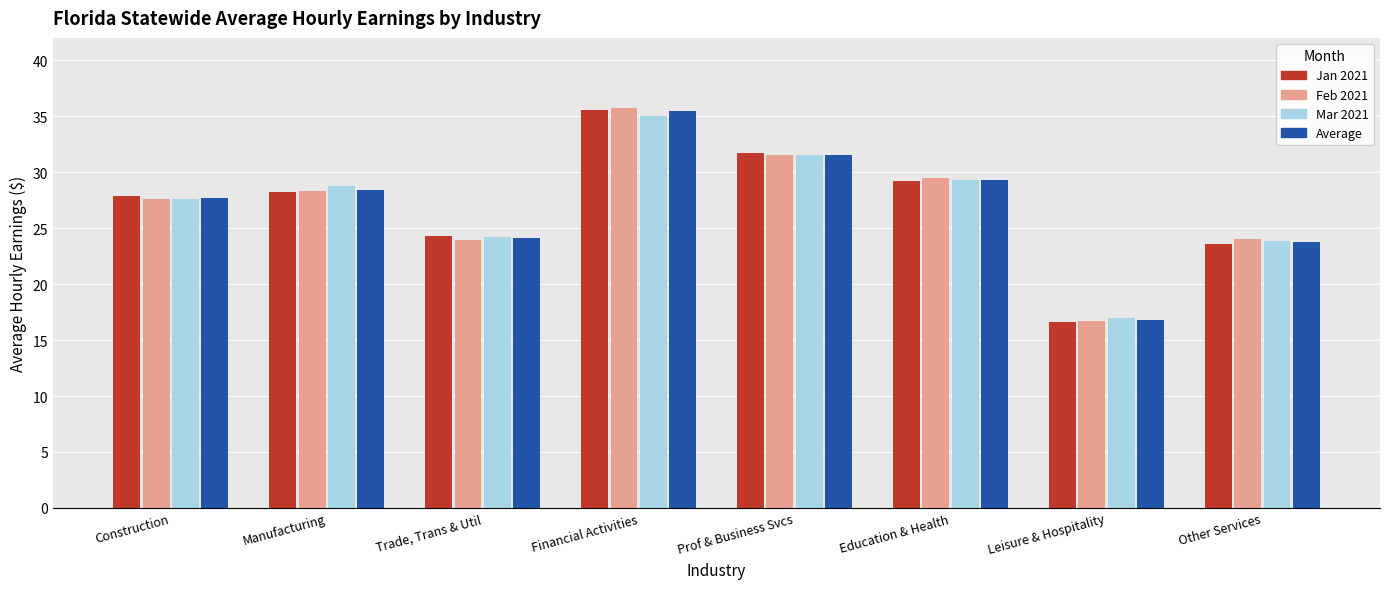

What is the difference between the second highest and minimum values in the Mar 2021 series?

14.6